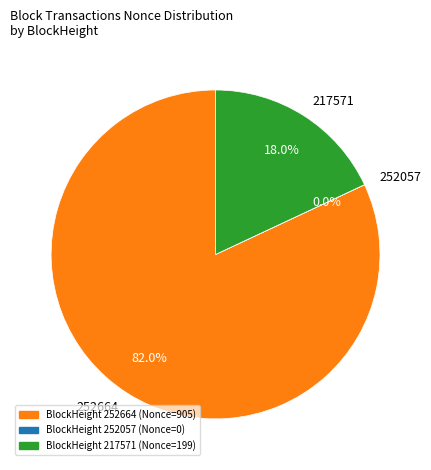

Which has a higher value, 217571 or 252664?

252664